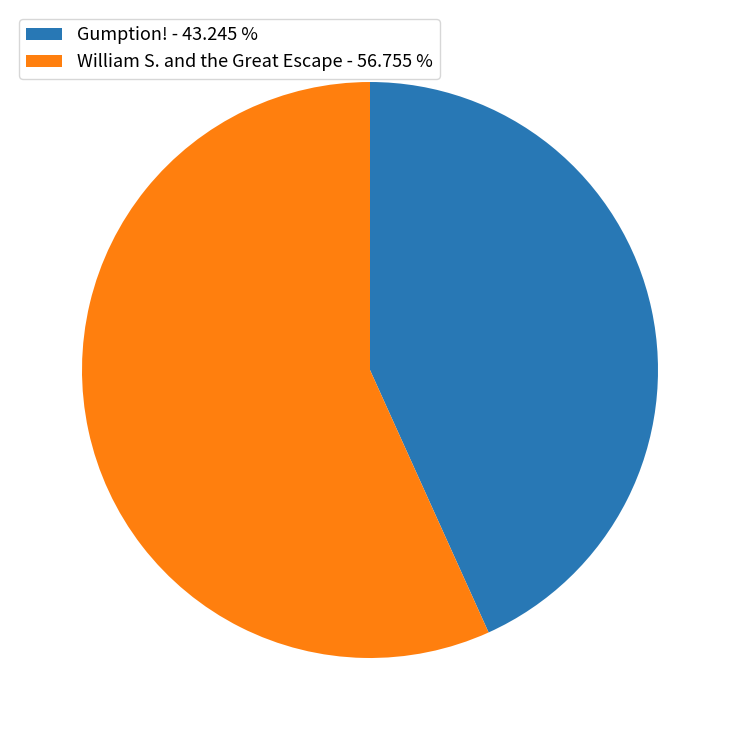

What is the smallest slice in the pie chart?

Gumption! - 43.245 %